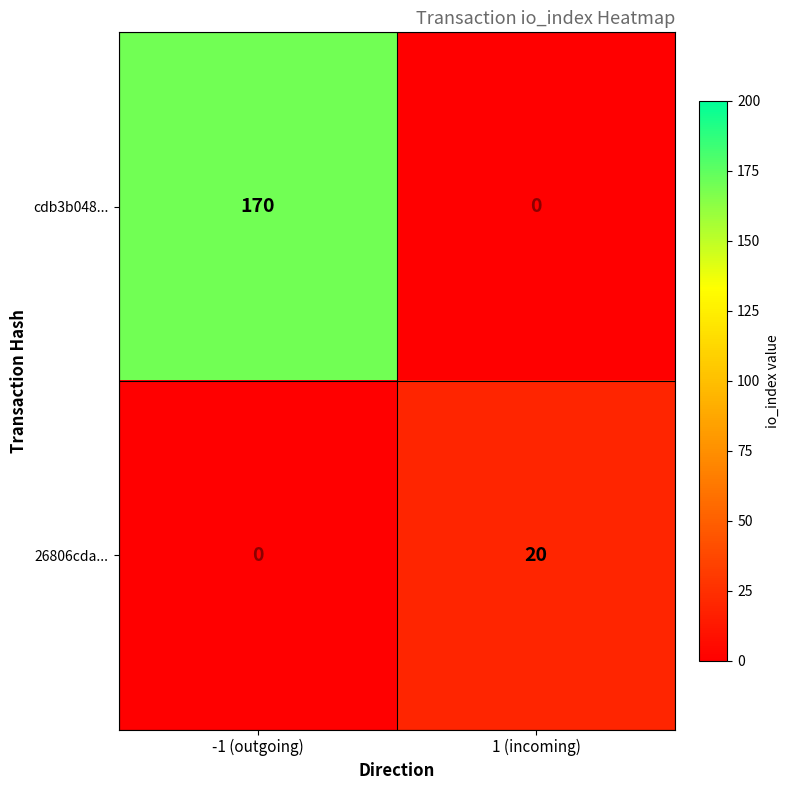

Count the number of categories in the chart.

2